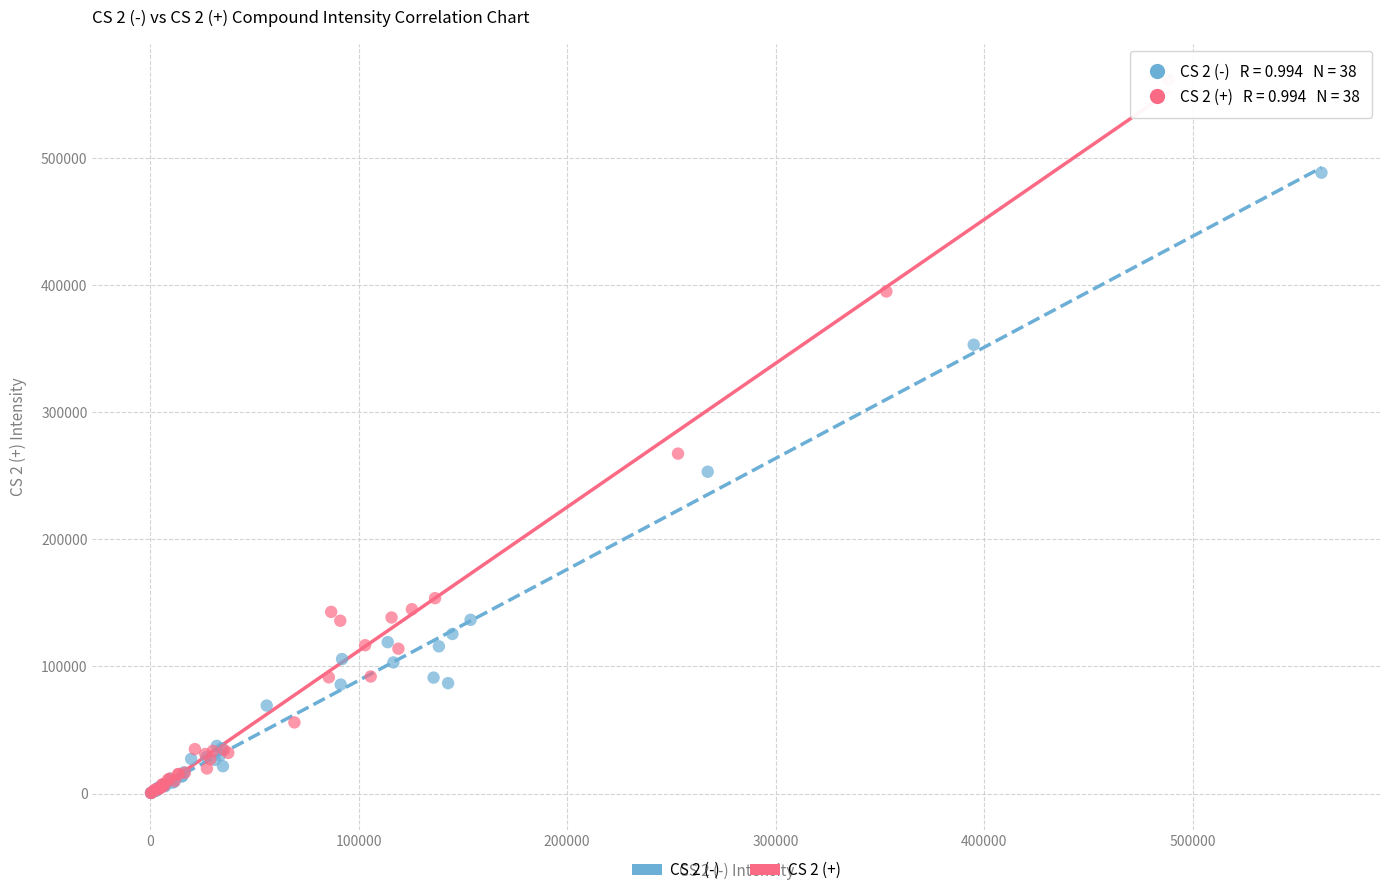

Which series reaches the maximum Y coordinate?

CS 2 (+)